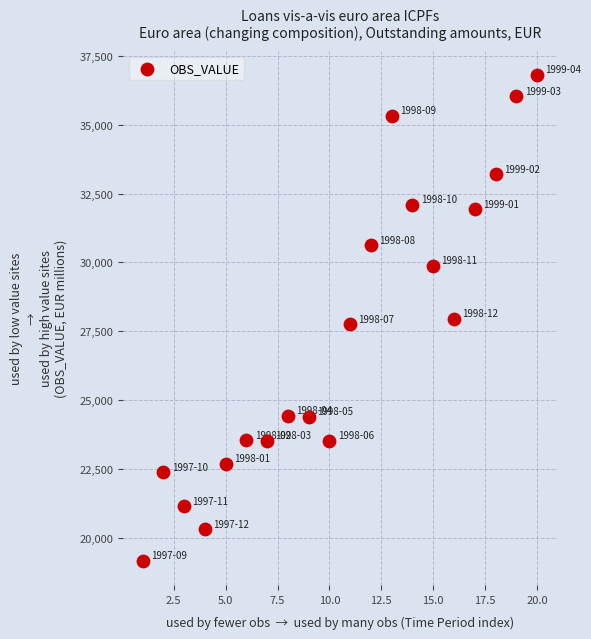

What is the range of X values (max minus min)?

19.0